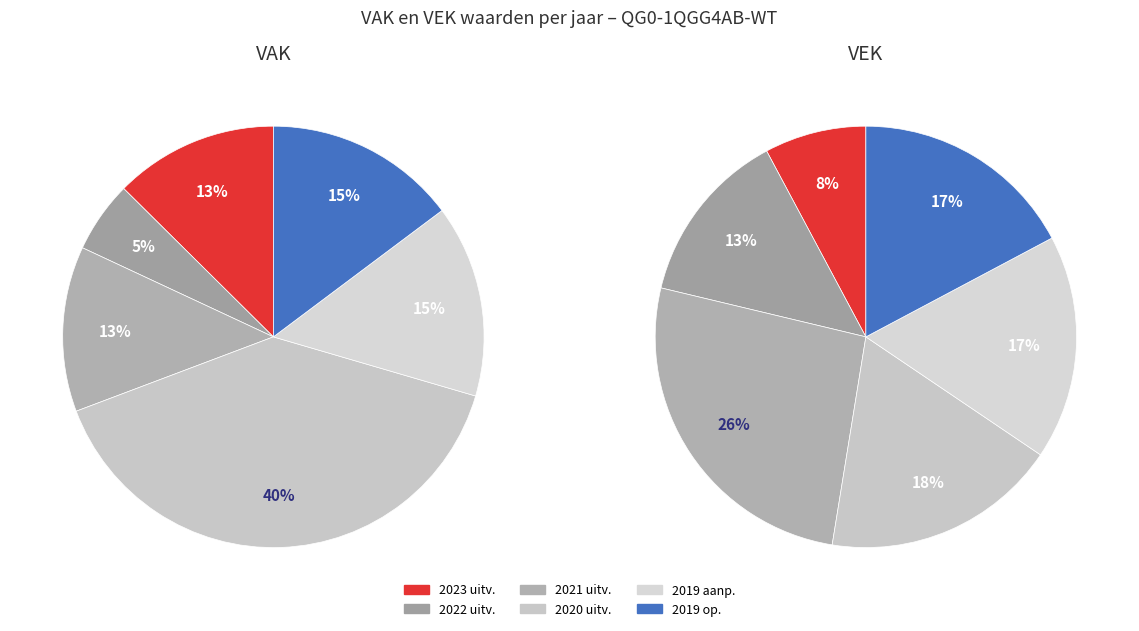

Is it true that 2020 uitvoering is 58% of the pie?

False